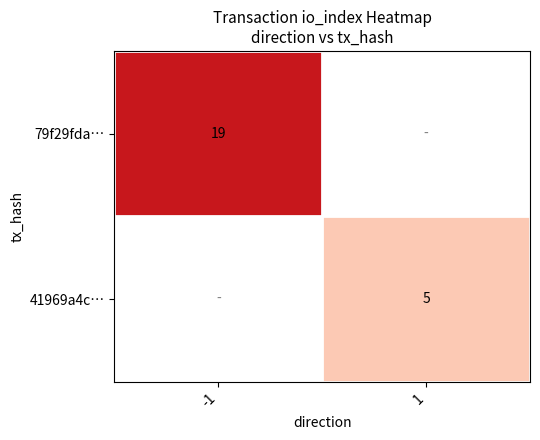

What is the smallest value displayed?

5.0